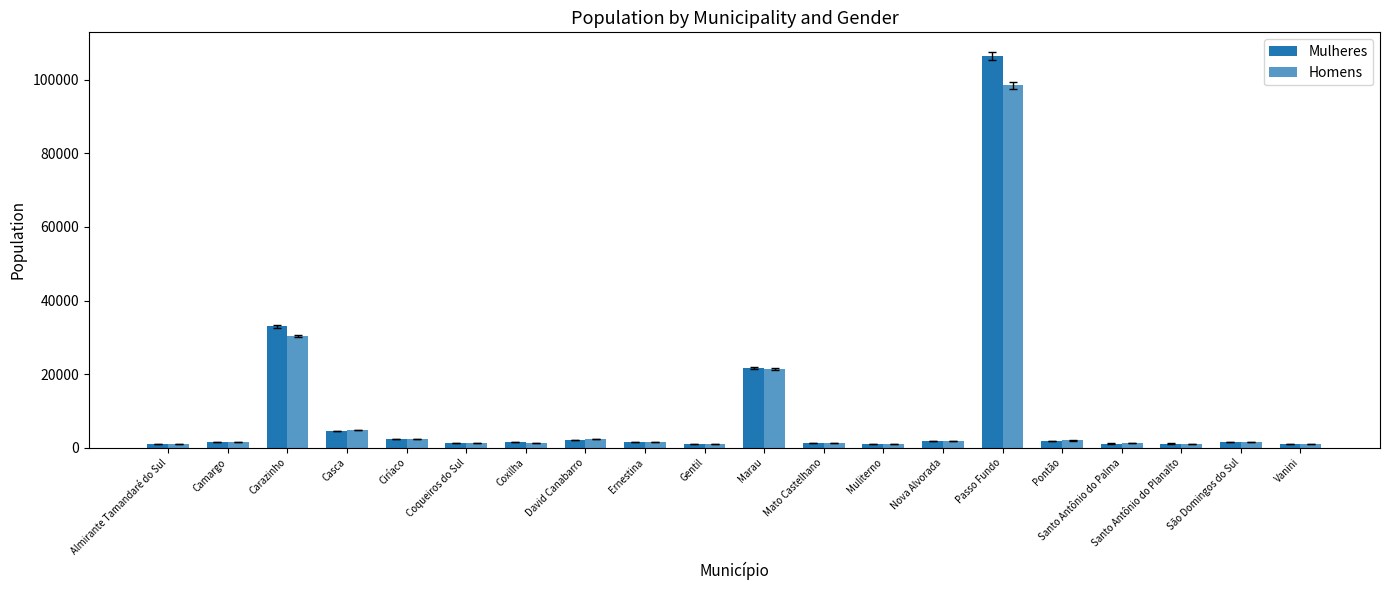

Rank the categories by Homens value from highest to lowest.

Passo Fundo, Carazinho, Marau, Casca, Ciríaco, David Canabarro, Pontão, Nova Alvorada, Ernestina, São Domingos do Sul, Camargo, Coxilha, Mato Castelhano, Santo Antônio do Palma, Coqueiros do Sul, Almirante Tamandaré do Sul, Vanini, Santo Antônio do Planalto, Muliterno, Gentil